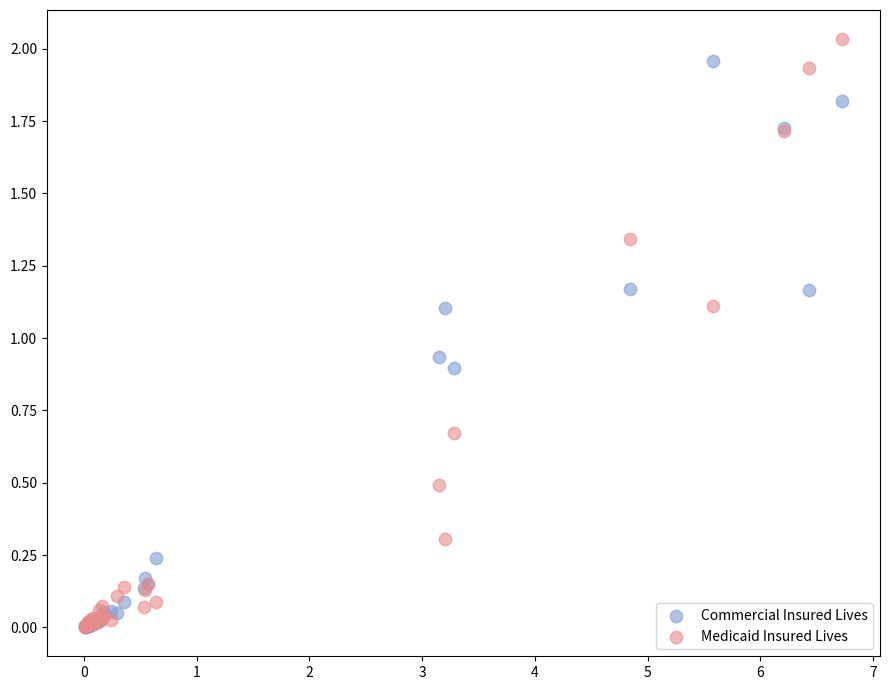

In the Medicaid Insured Lives series, what Y value is closest to 1?

1.1